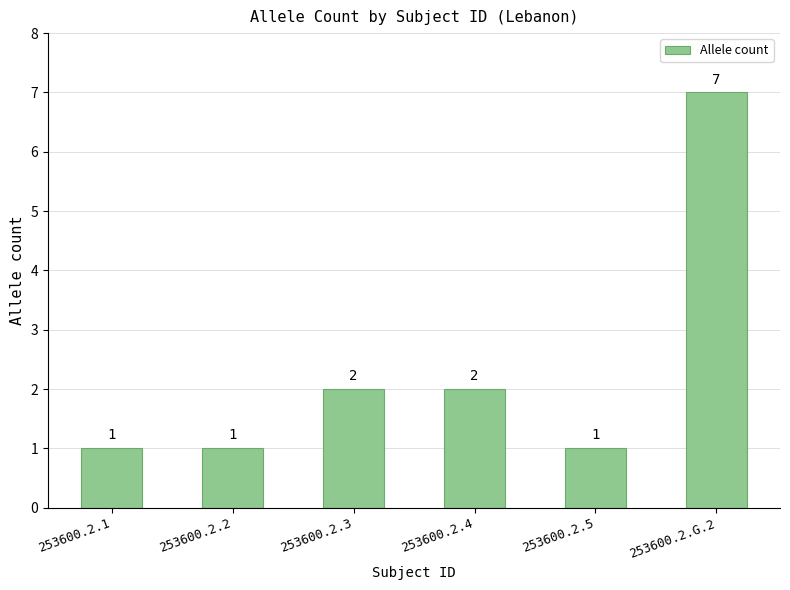

The chart shows a value of 1 at 253600.2.5. True or false?

True